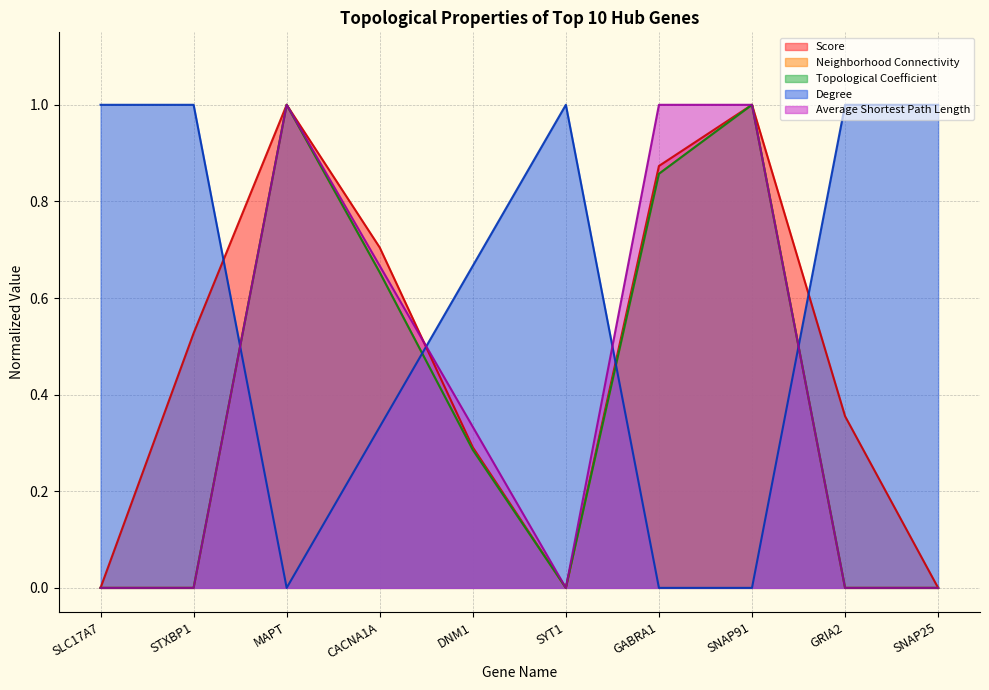

Which series has the largest range (max minus min)?

Degree